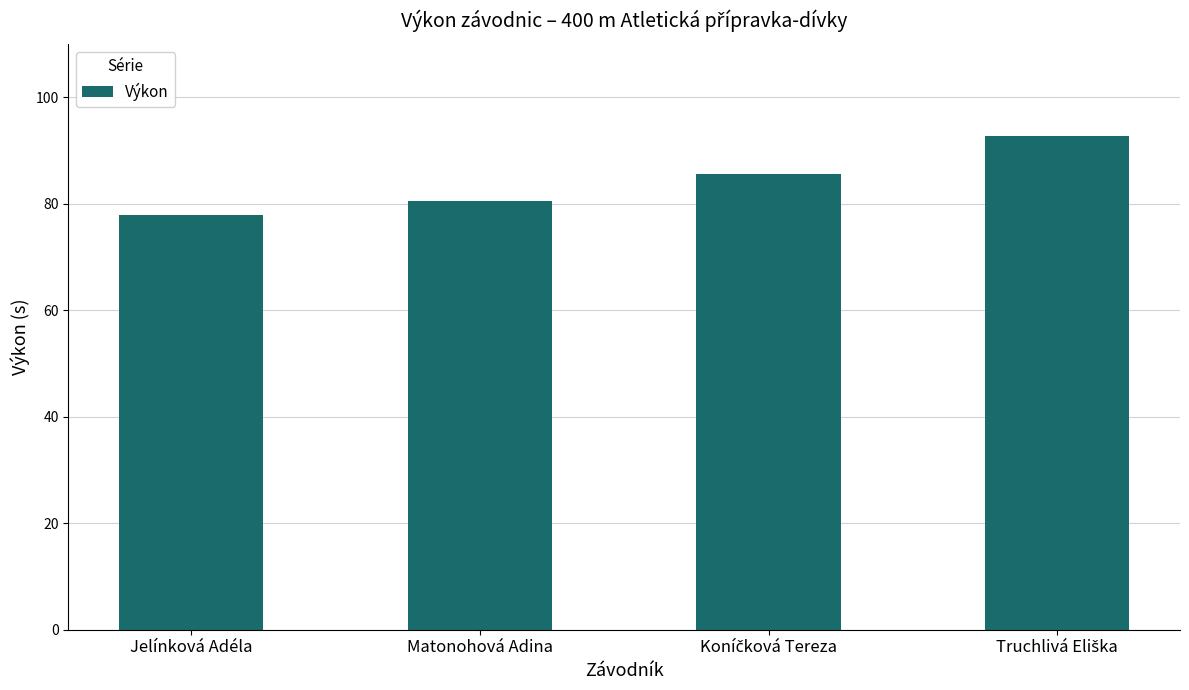

Reading left to right, transcribe all the data shown in this chart.

78.0	80.5	85.6	92.8